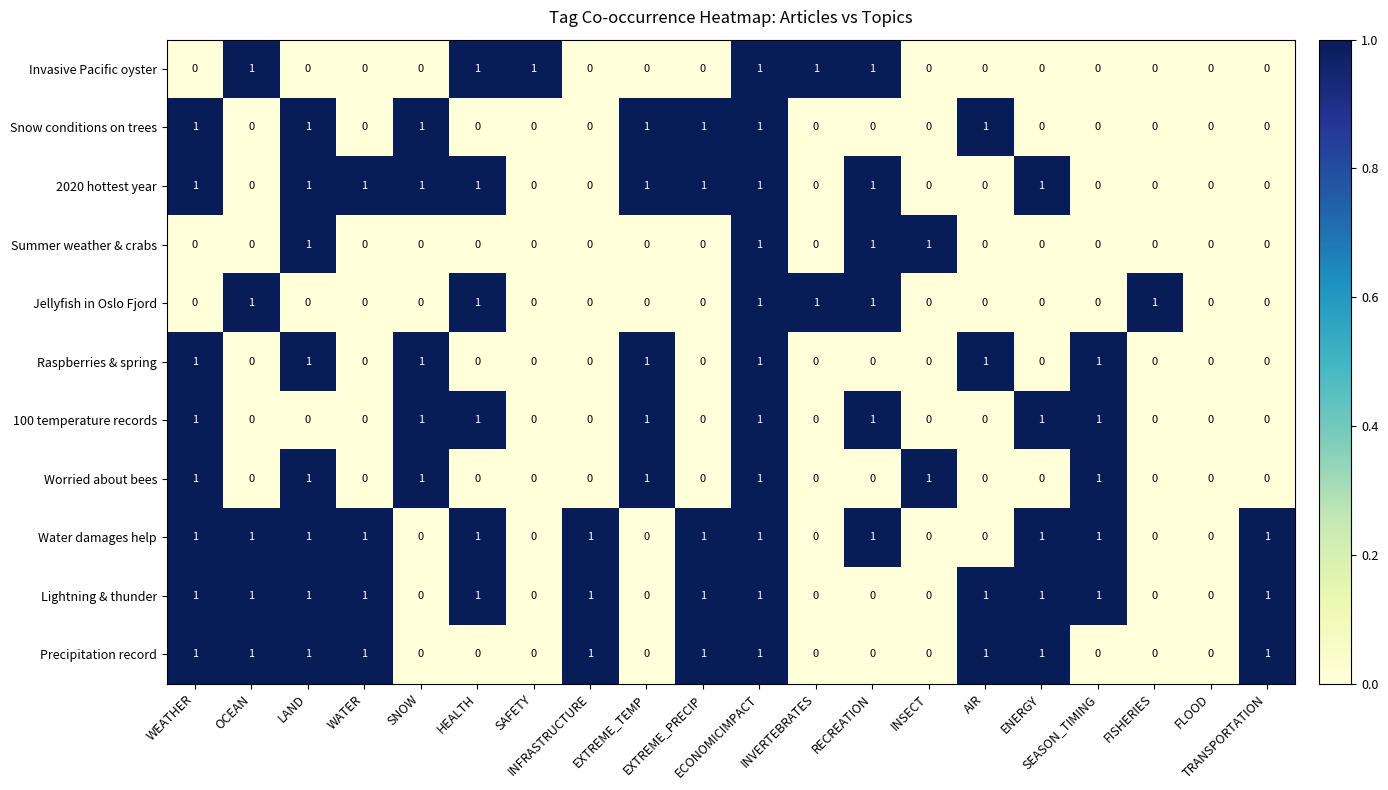

What is the sum of all Snow conditions on trees values?

7